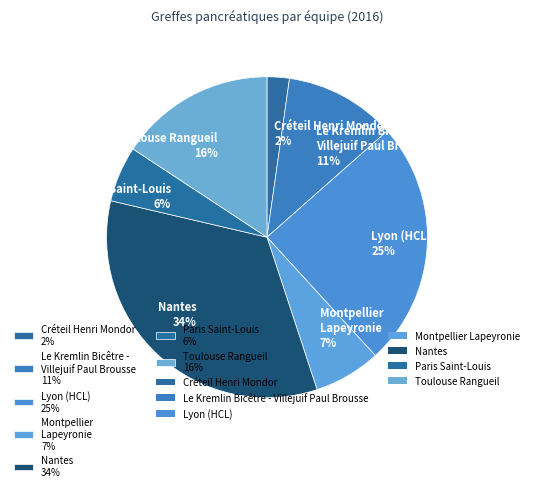

Which category has the biggest portion of the pie?

Nantes